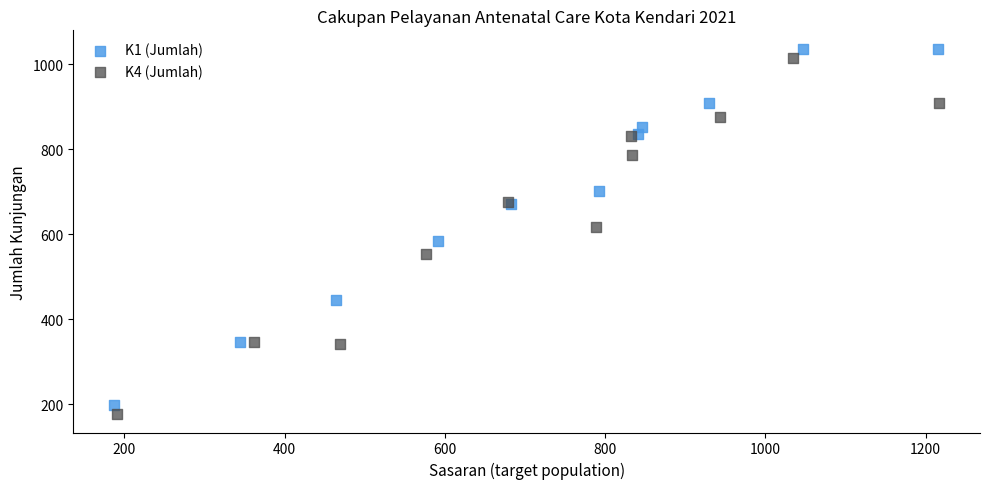

What are all the series names shown in the legend?

K1 (Jumlah), K4 (Jumlah)